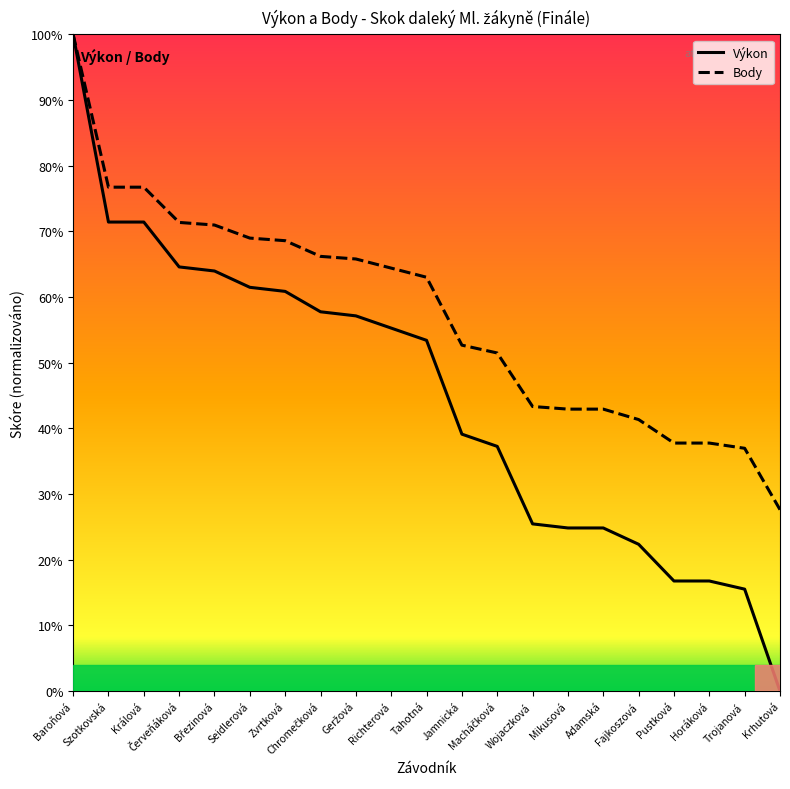

List the labels in order of Výkon value, largest first.

Baroňová, Szotkovská, Králová, Červeňáková, Březinová, Seidlerová, Zvrtková, Chromečková, Geržová, Richterová, Tahotná, Jamnická, Macháčková, Wojaczková, Mikusová, Adamská, Fajkoszová, Pustková, Horáková, Trojanová, Krhutová